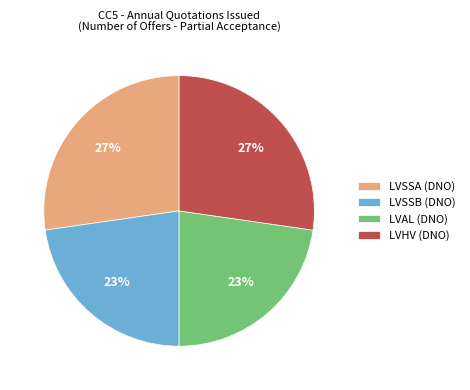

Which has a higher value, LVAL (DNO) or LVSSA (DNO)?

LVSSA (DNO)